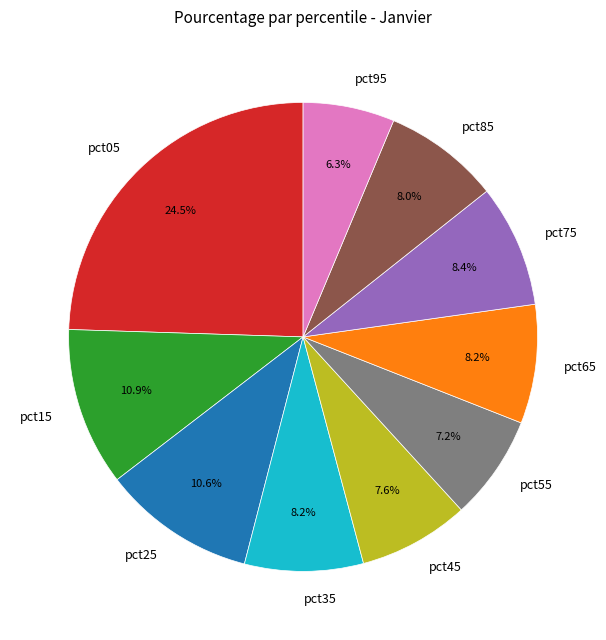

To the nearest percent, what is the difference between the largest and smallest slice percentages?

18%